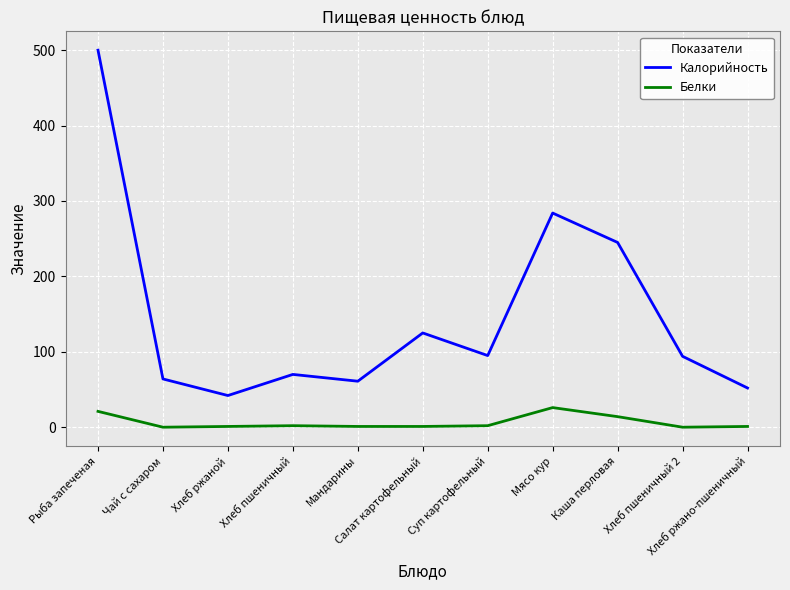

List the series in order of their peak value, highest first.

Калорийность, Белки